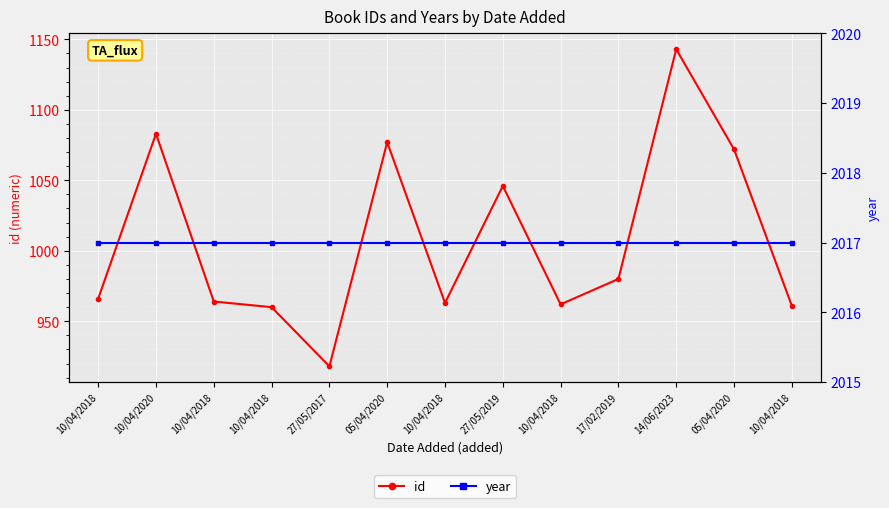

Rank the categories by id value from highest to lowest.

14/06/2023, 10/04/2020, 05/04/2020, 05/04/2020, 27/05/2019, 17/02/2019, 10/04/2018, 10/04/2018, 10/04/2018, 10/04/2018, 10/04/2018, 10/04/2018, 27/05/2017